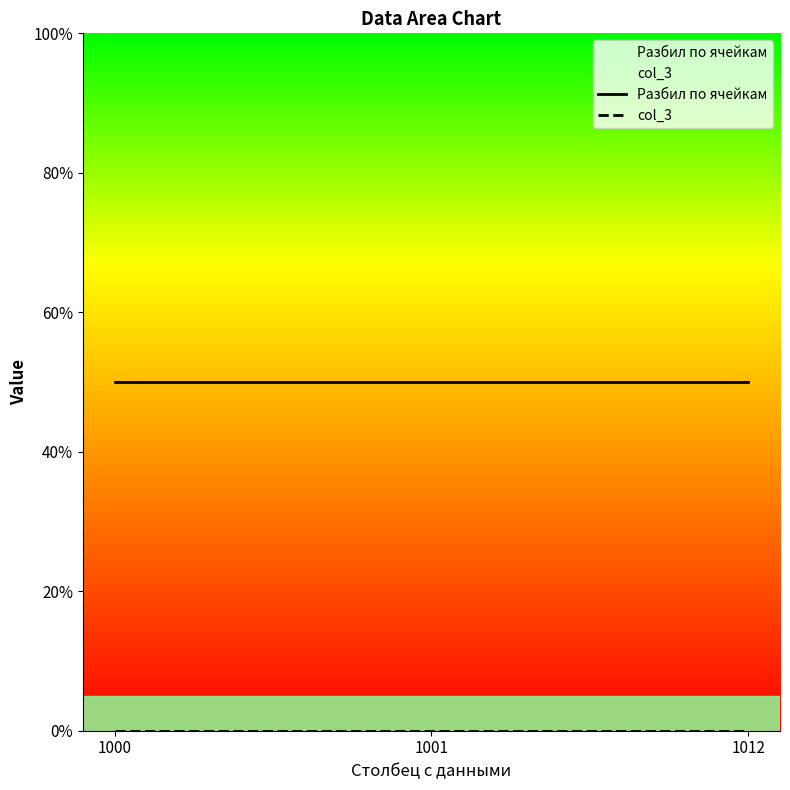

Is this an area chart (filled region under the line)?

No